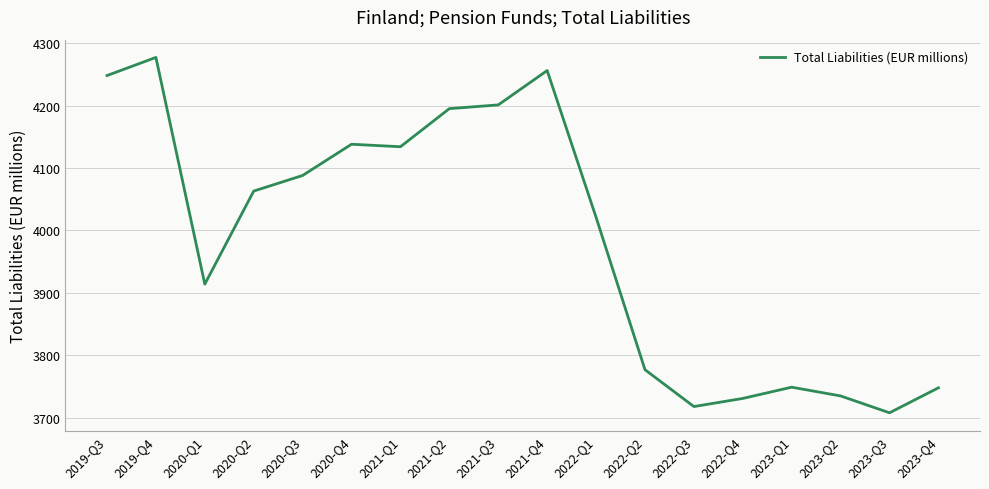

Which label corresponds to the largest value in the chart?

2019-Q4